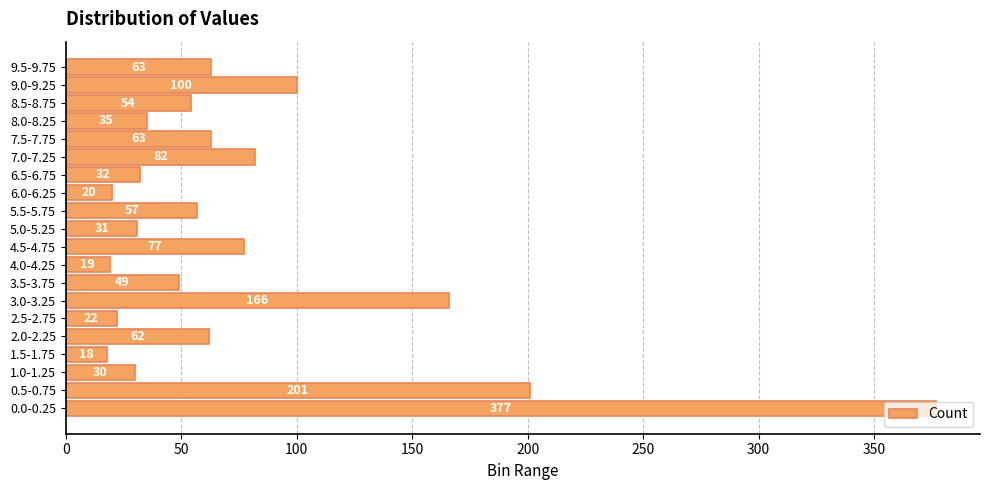

What is the minimum value shown in the chart?

18